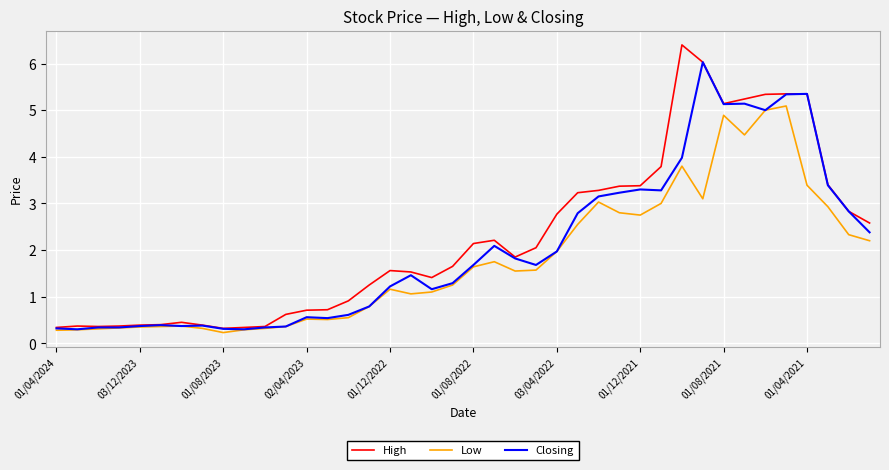

What is the highest value of the High series?

6.4